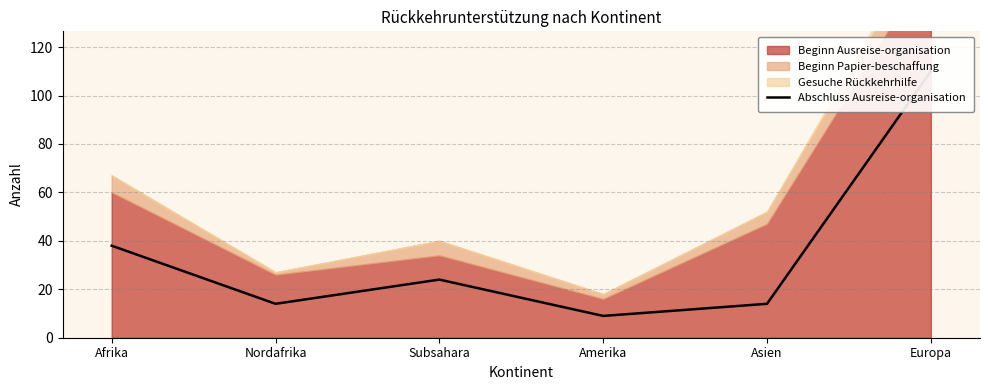

At which category does the chart reach its peak across all series?

Europa